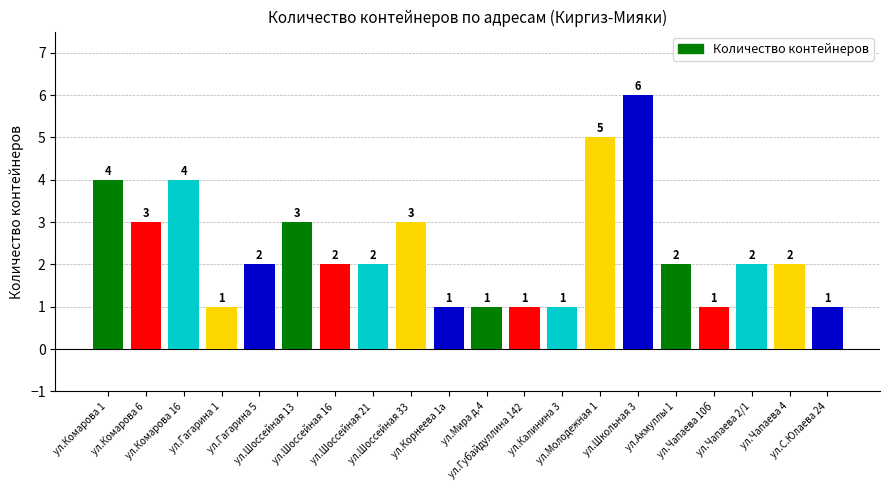

How many data points does each series have?

20